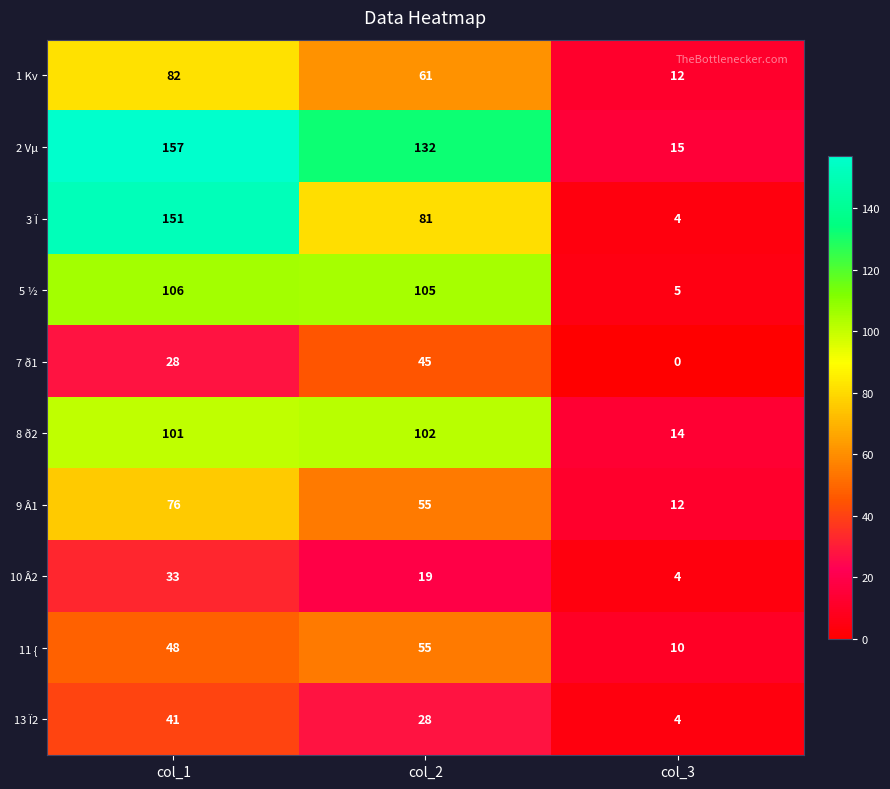

At which label does 9 Â1 first exceed 55?

col_1